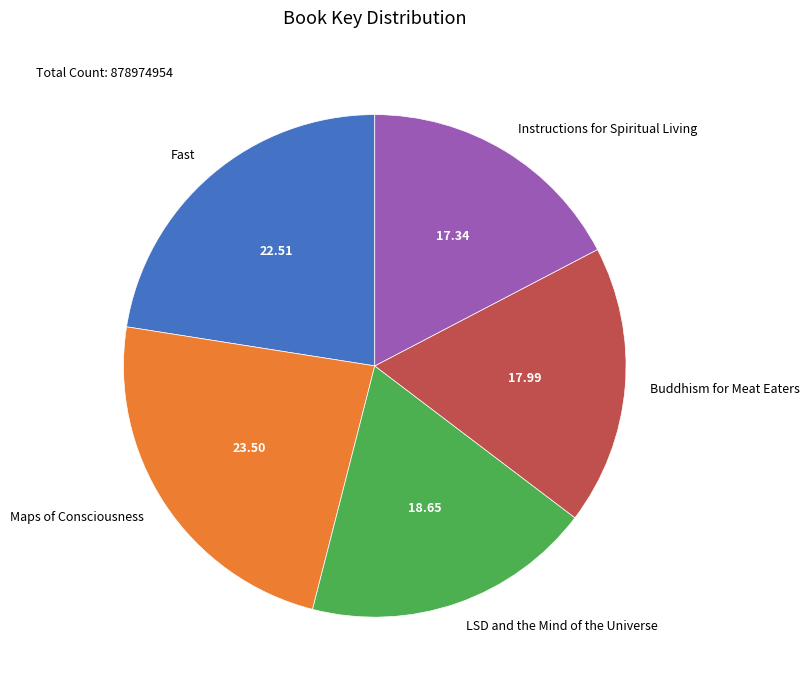

Count the number of slices in the pie.

5